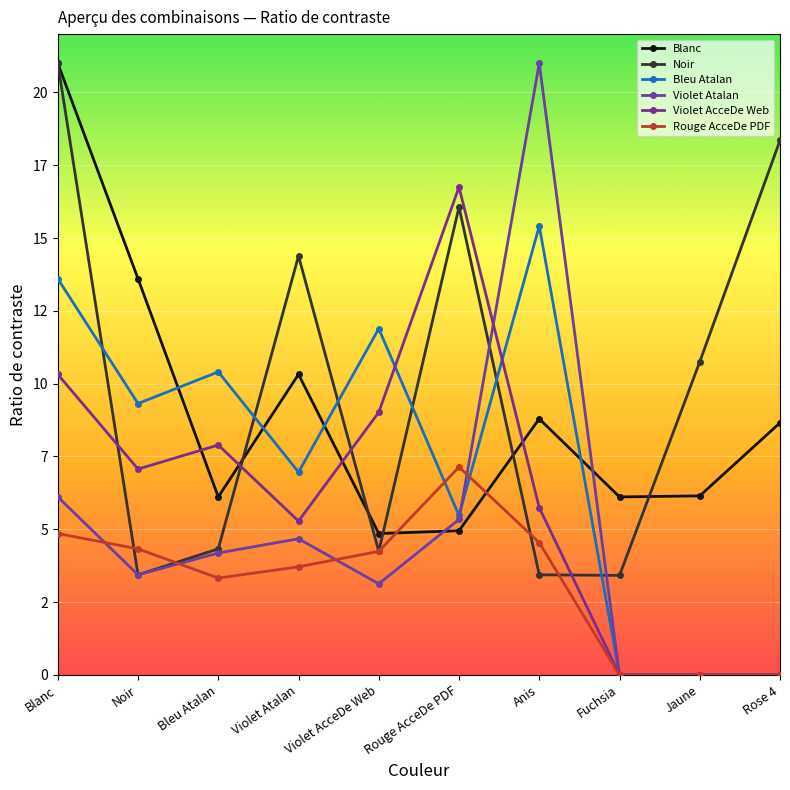

Does the chart have visible grid lines?

Yes